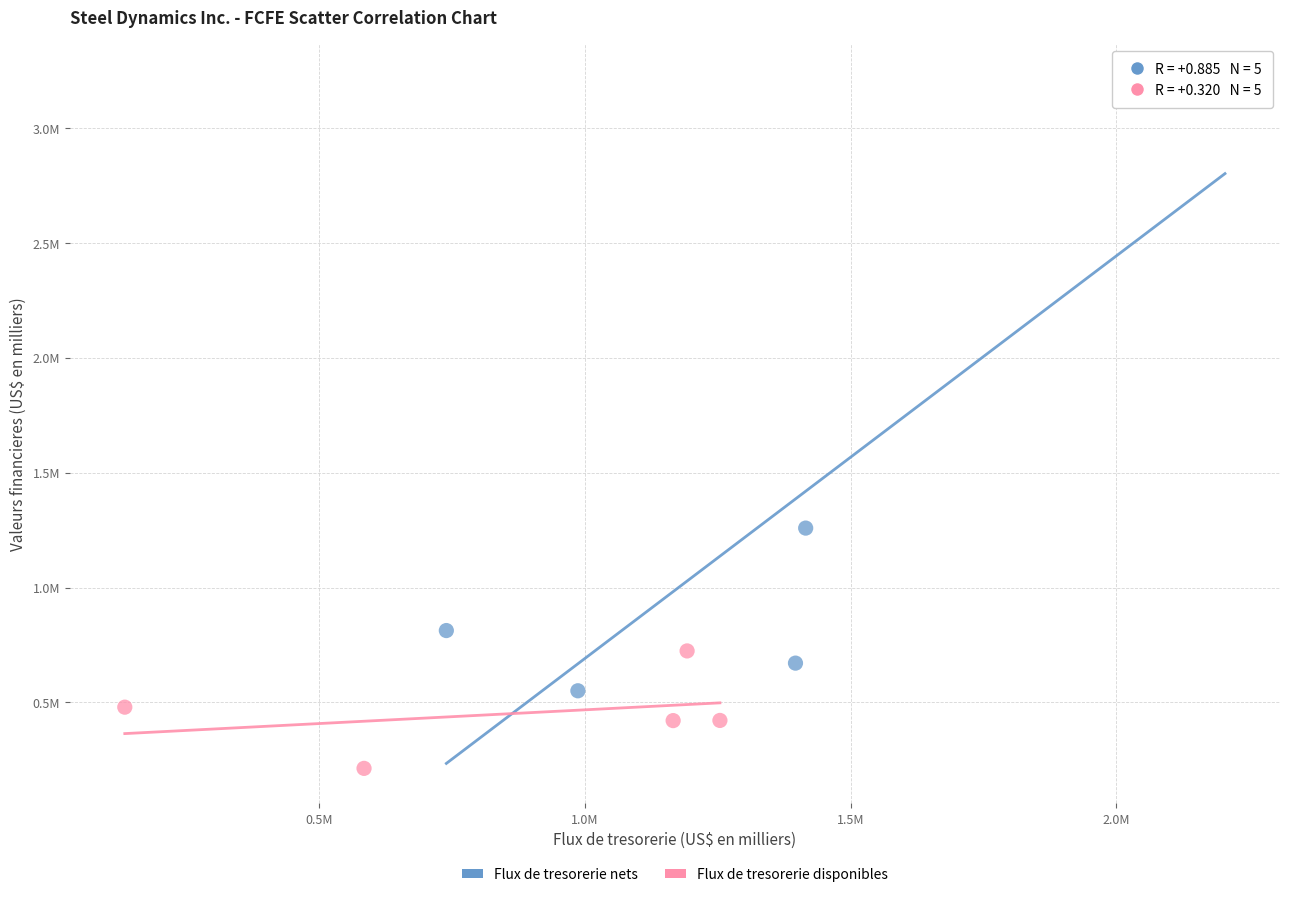

Which series contains the lowest Y value?

Flux de tresorerie disponibles